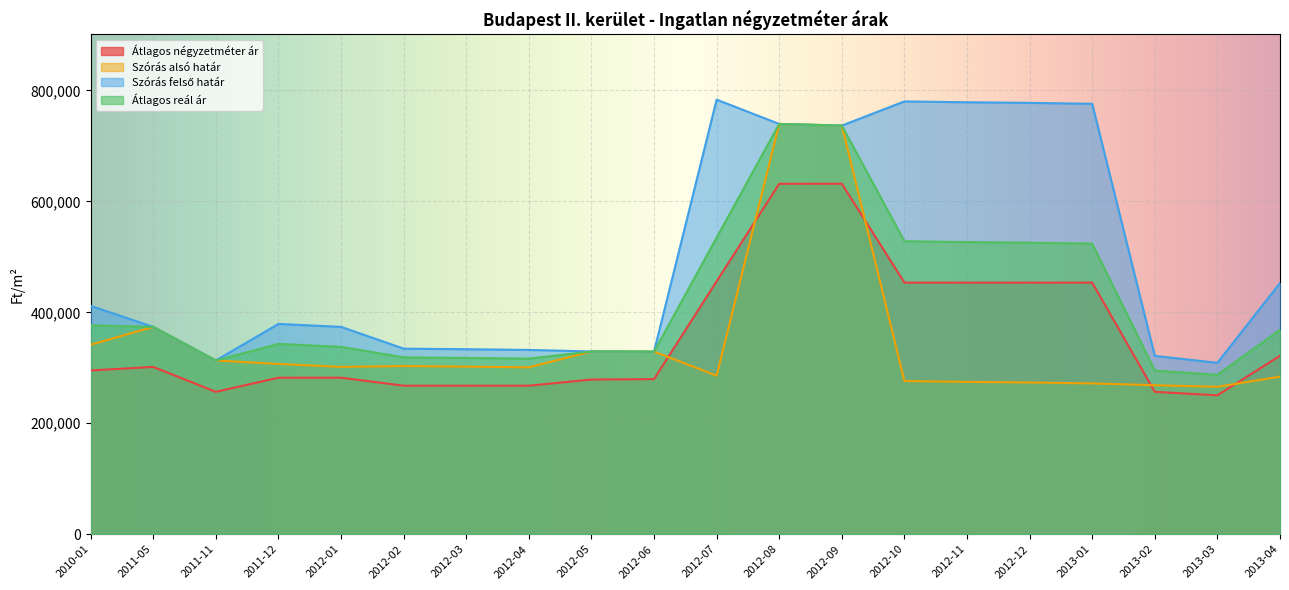

At which category does the chart reach its peak across all series?

2012-07